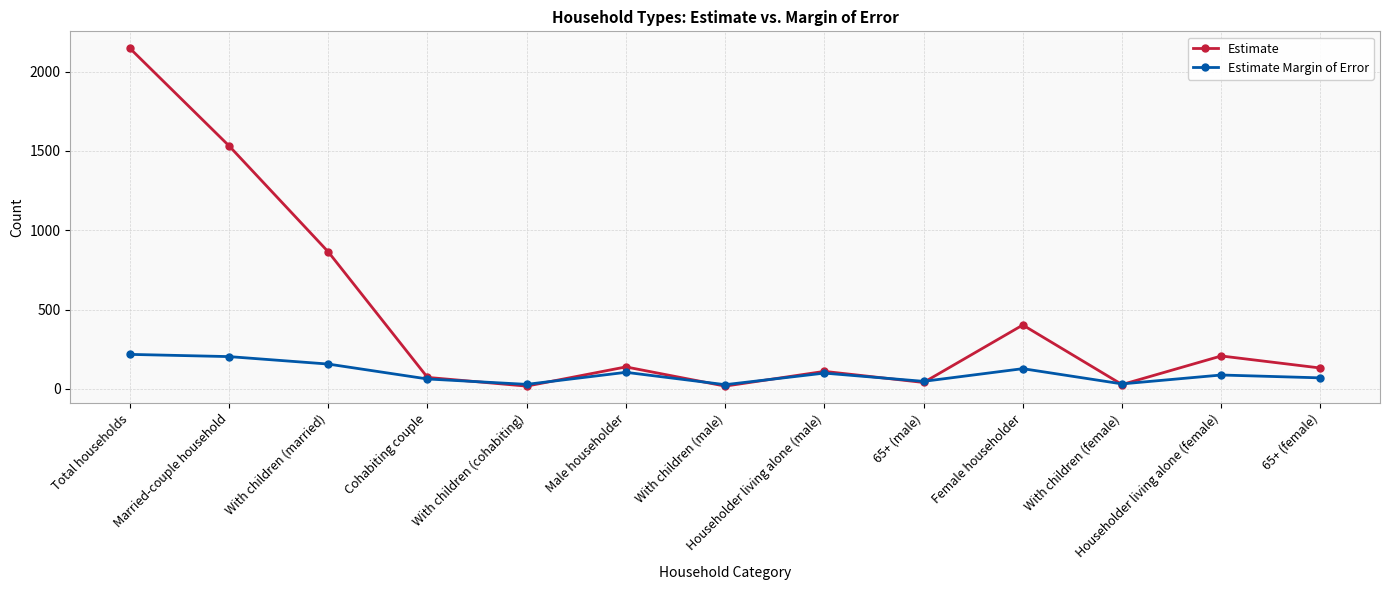

What is the difference between the highest and lowest values at 65+ (female)?

62